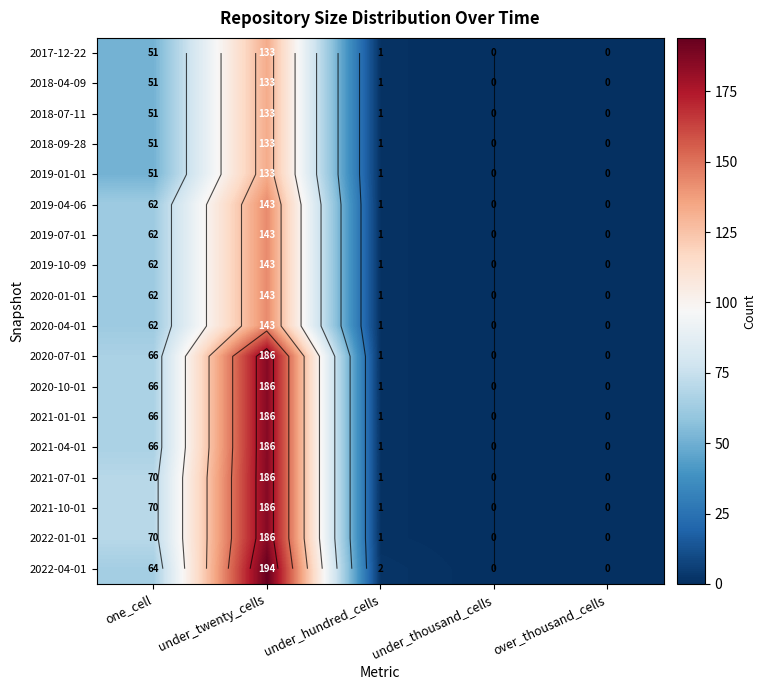

Is the value of 2019-10-09 at under_twenty_cells greater than the value of 2021-01-01 at under_twenty_cells?

No